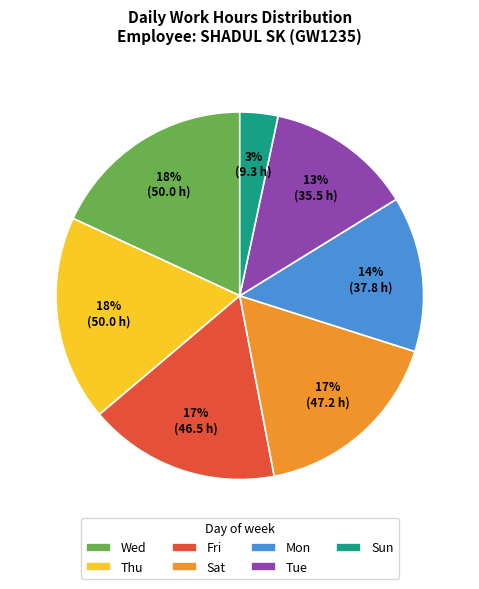

What is the ratio of the value at Tue to the value at Sat?

0.8